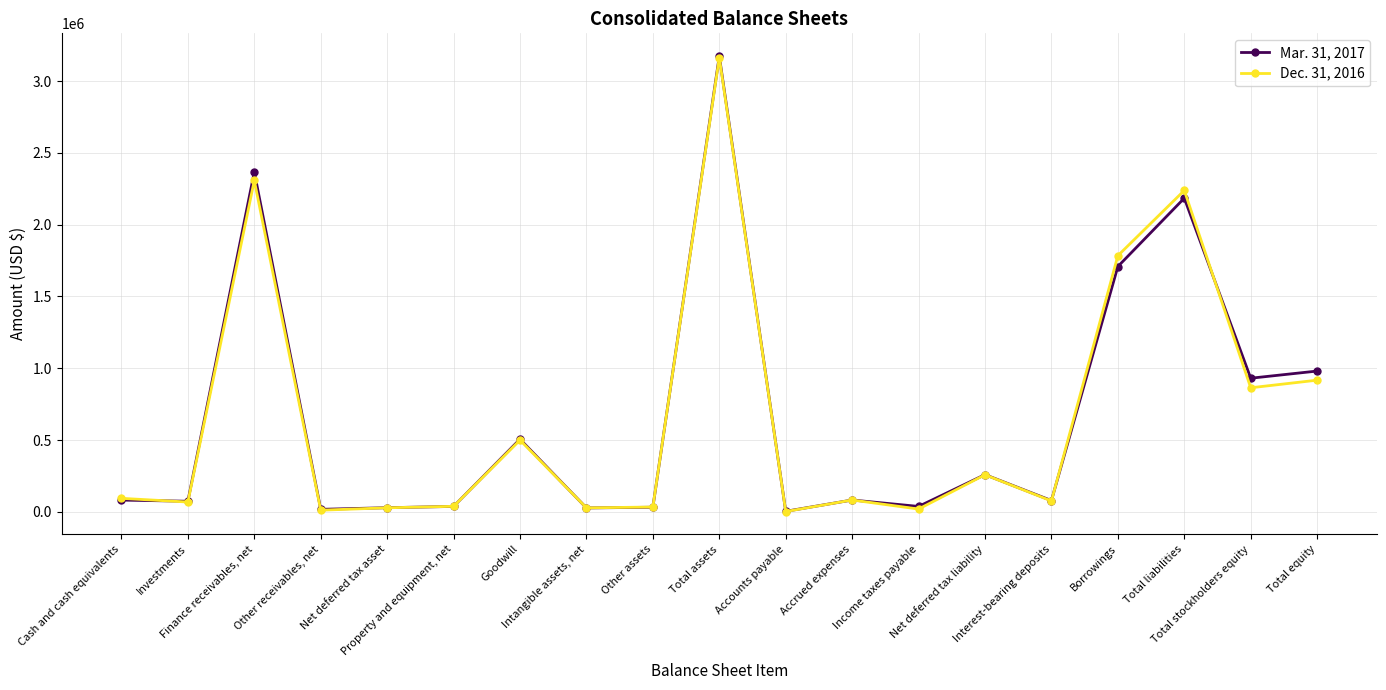

List the labels in order of Dec. 31, 2016 value, smallest first.

Accounts payable, Other receivables, net, Income taxes payable, Intangible assets, net, Net deferred tax asset, Other assets, Property and equipment, net, Investments, Interest-bearing deposits, Accrued expenses, Cash and cash equivalents, Net deferred tax liability, Goodwill, Total stockholders equity, Total equity, Borrowings, Total liabilities, Finance receivables, net, Total assets